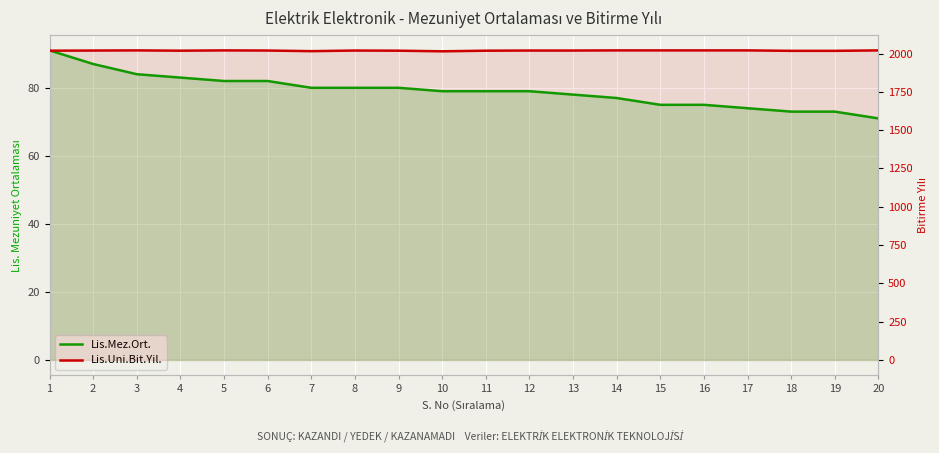

Rank the series by their maximum value, from lowest to highest.

Lis.Mez.Ort., Lis.Uni.Bit.Yil.